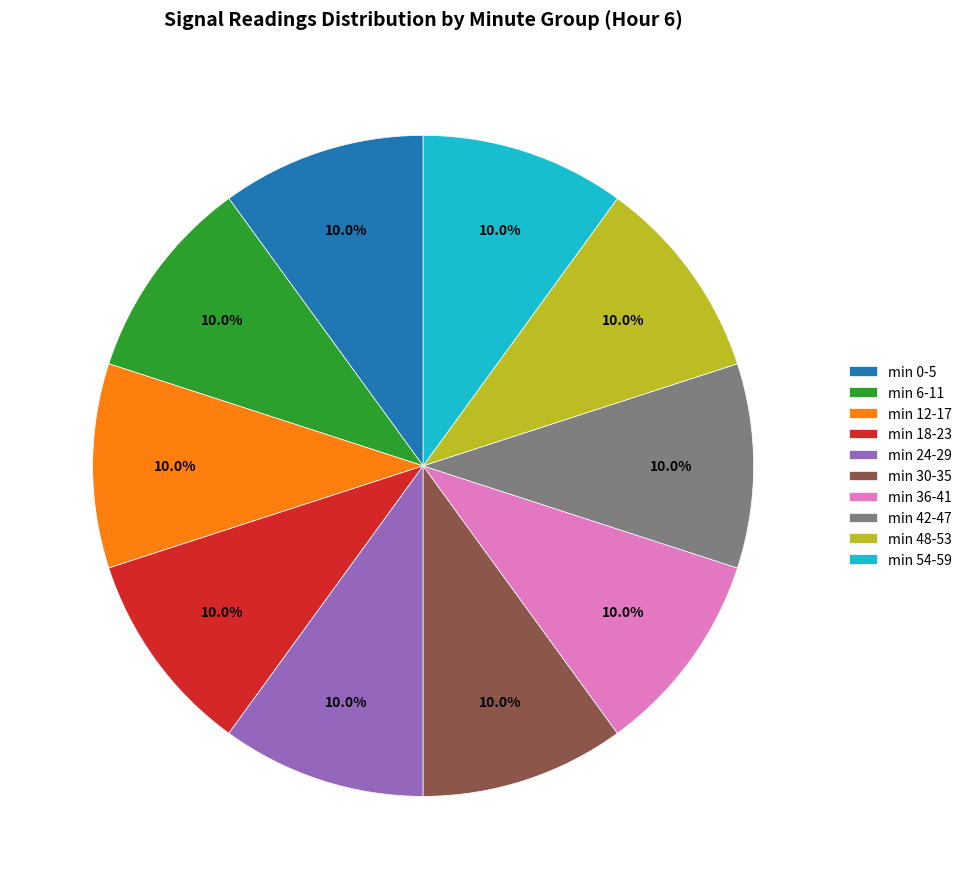

How many segments does this pie chart have?

10